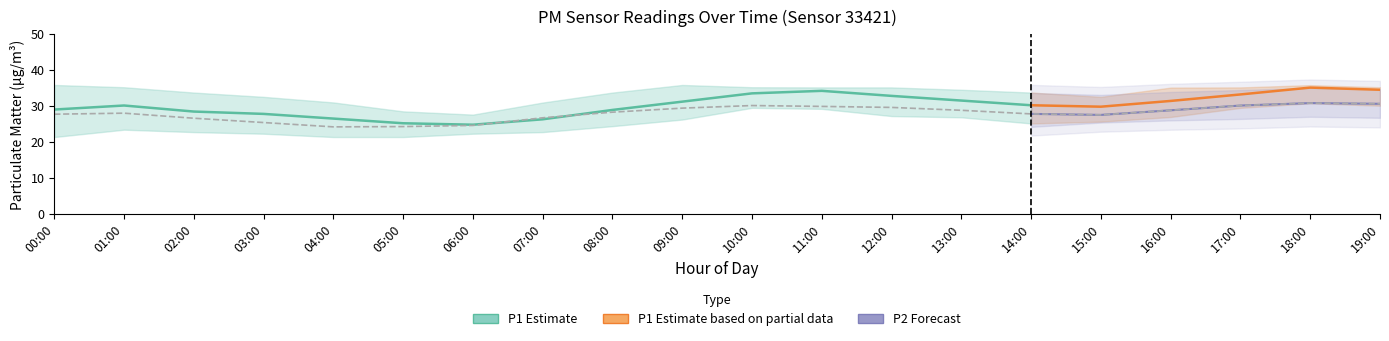

True or false: P2_lower and P2 cross at least once.

False